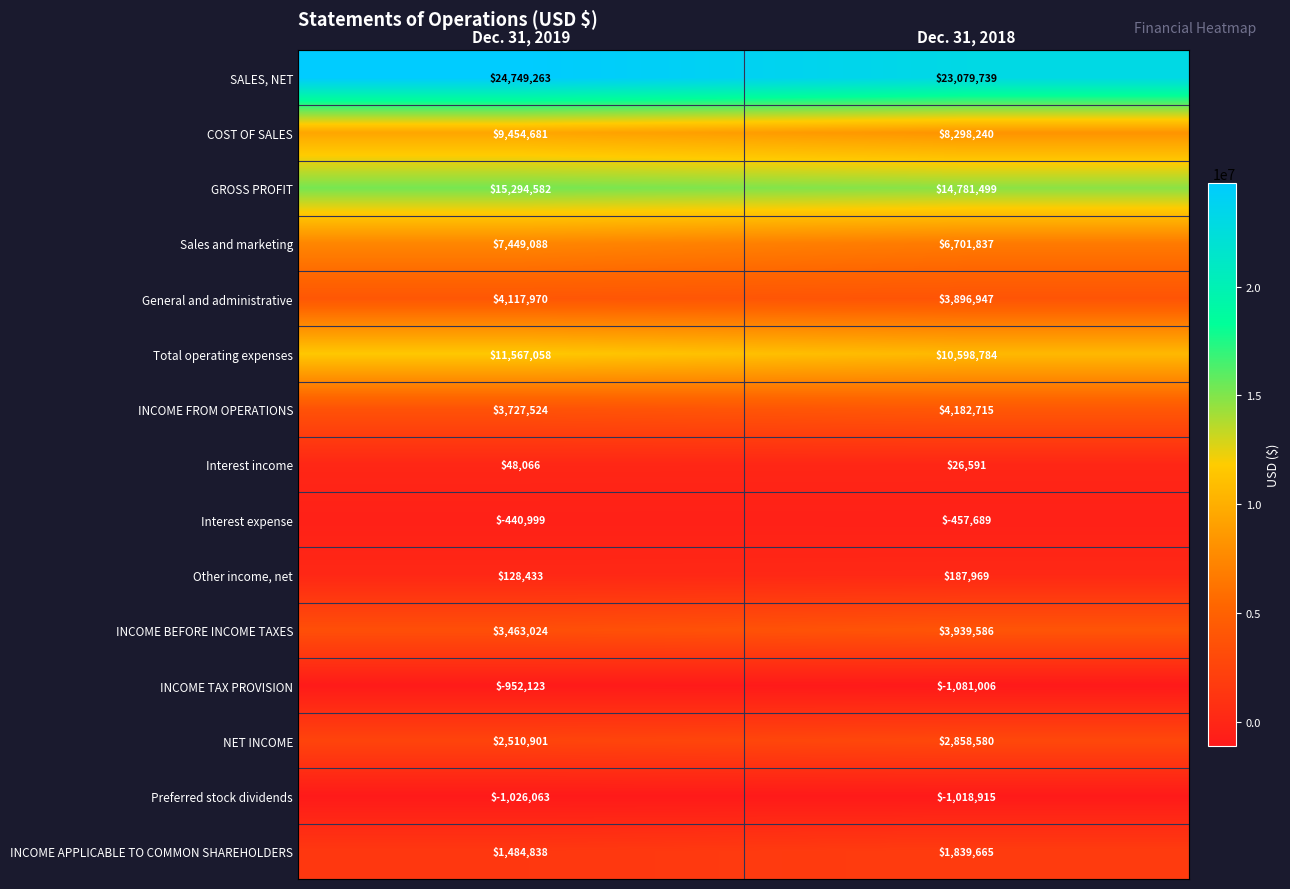

Where is General and administrative nearest to the value 4007458?

Dec. 31, 2018